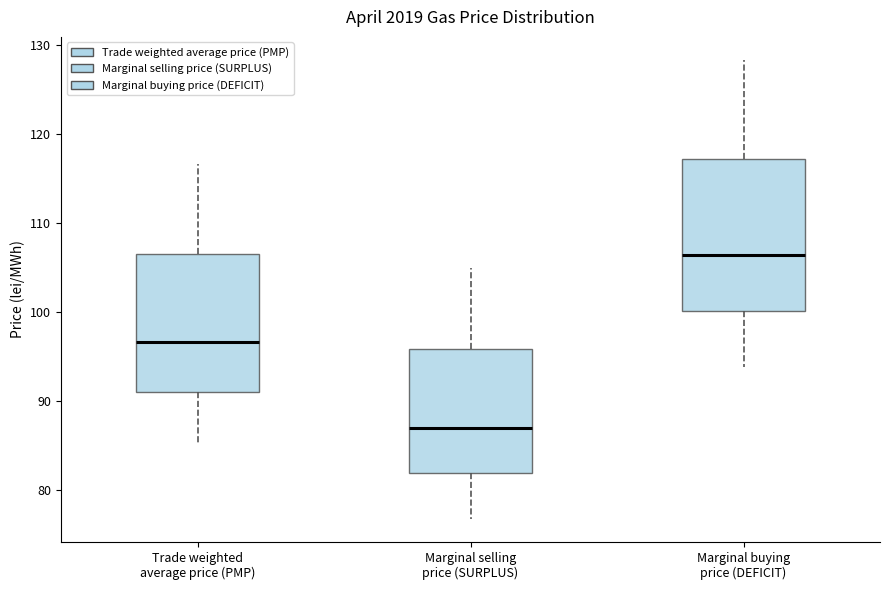

Reading left to right, transcribe this box plot: for each box, give where its median line is, the range the box spans, and where its two whiskers end, as read against the y-axis. The values are not printed on the chart, so give them approximately, as read against the axis.

Trade weighted average price (PMP): median 97, box 91 to 107, whiskers 85 to 117
Marginal selling price (SURPLUS): median 87, box 82 to 96, whiskers 77 to 105
Marginal buying price (DEFICIT): median 106, box 100 to 117, whiskers 94 to 128